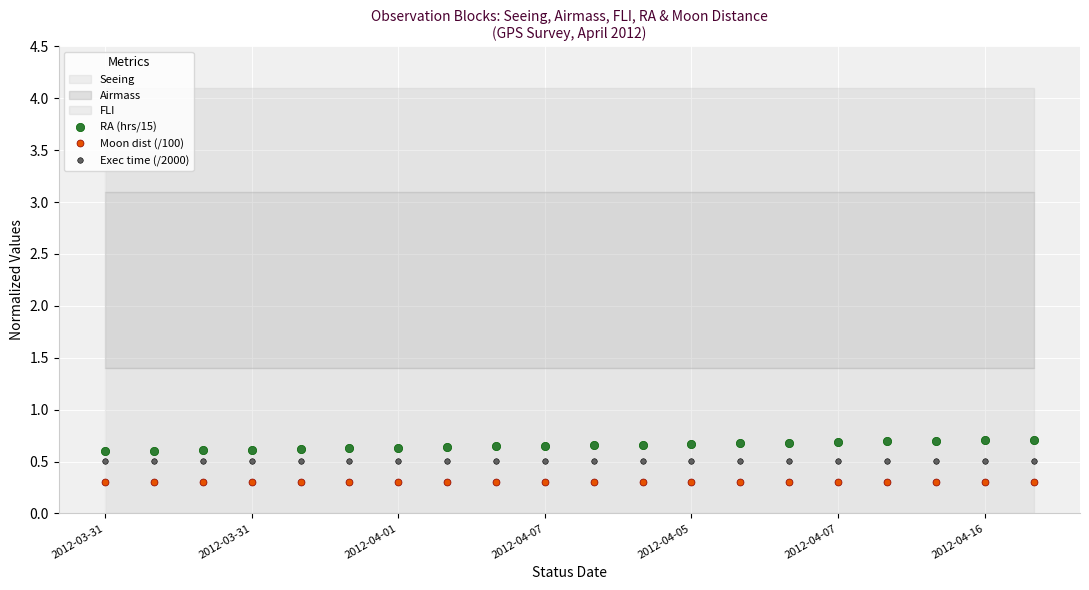

At which label does Exec time (/2000) reach its peak?

2012-03-31